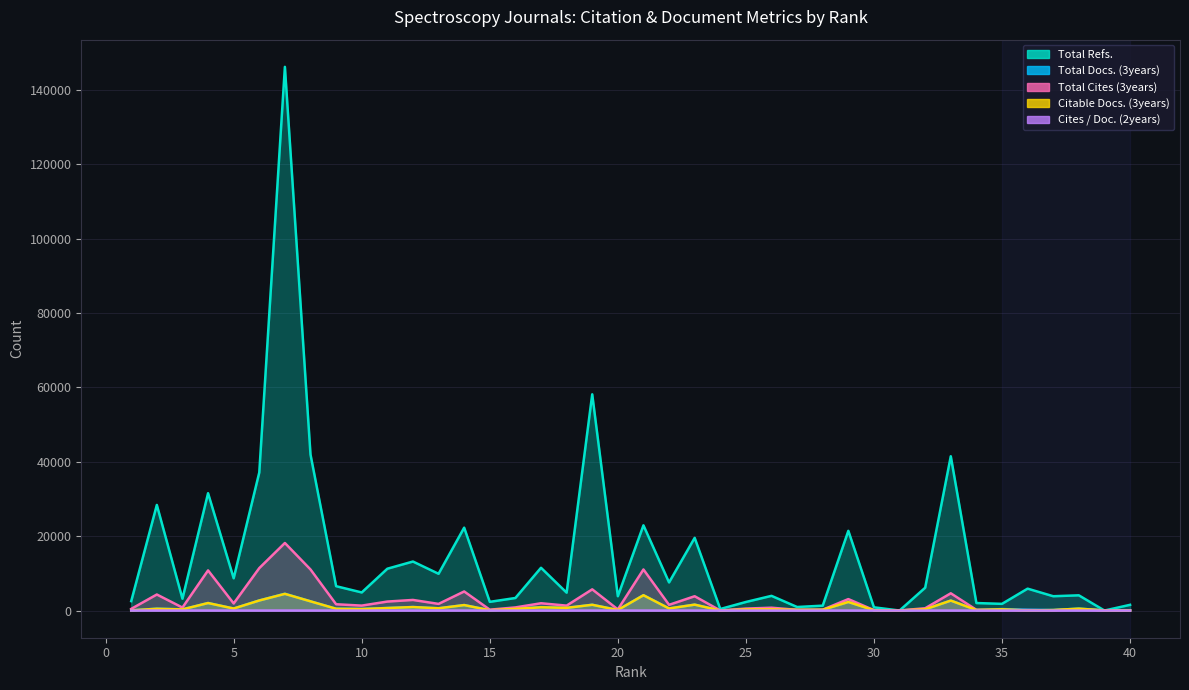

Which series changed the most between 22 and 26?

Total Refs.